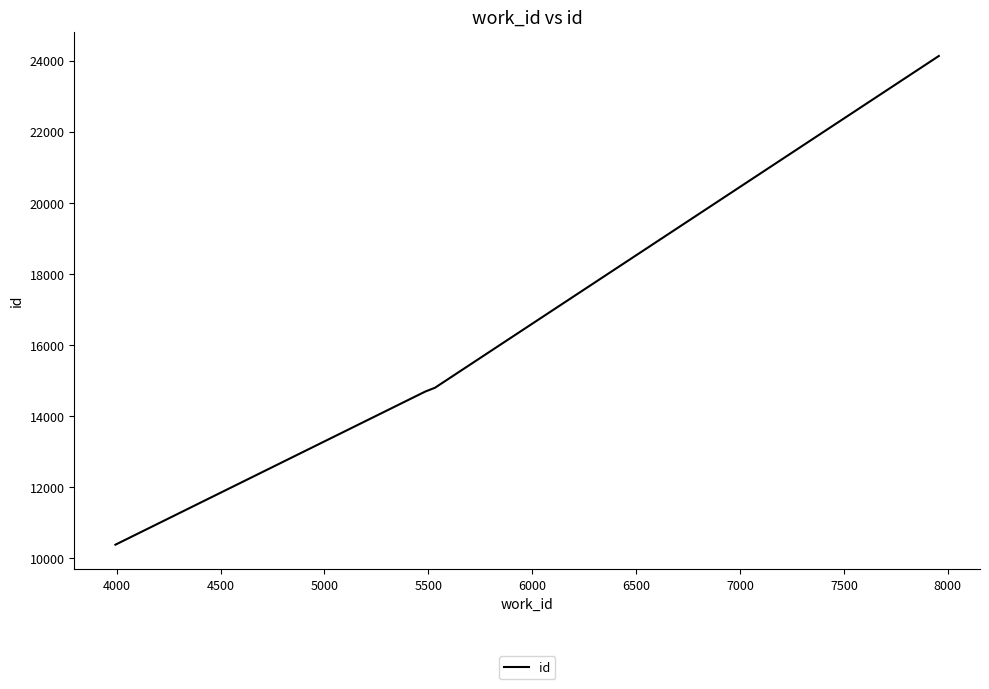

What is the maximum value shown in the chart?

24130